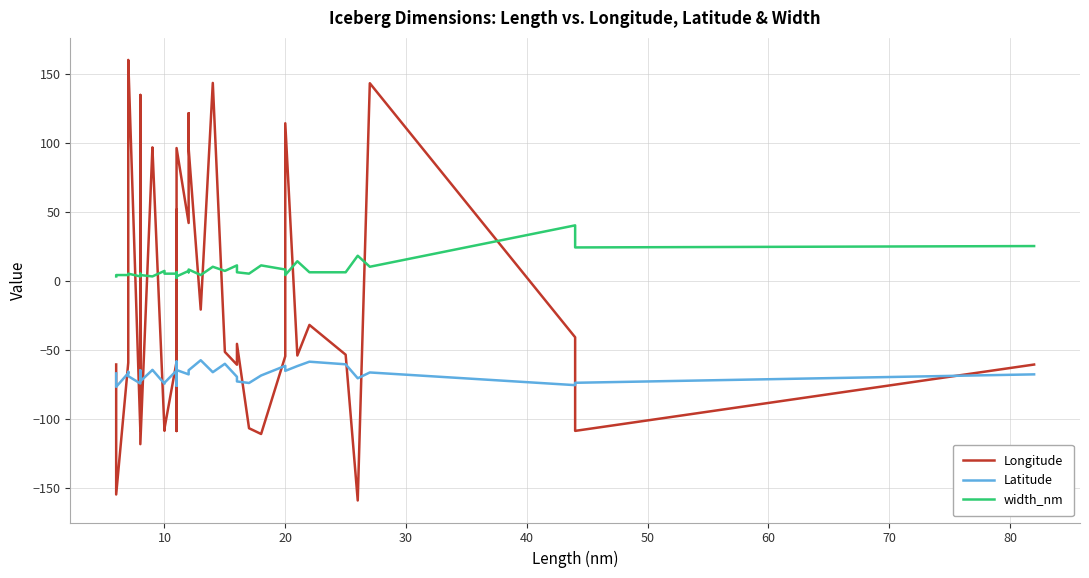

What is the difference between the maximum and minimum values in the width_nm series?

38.0